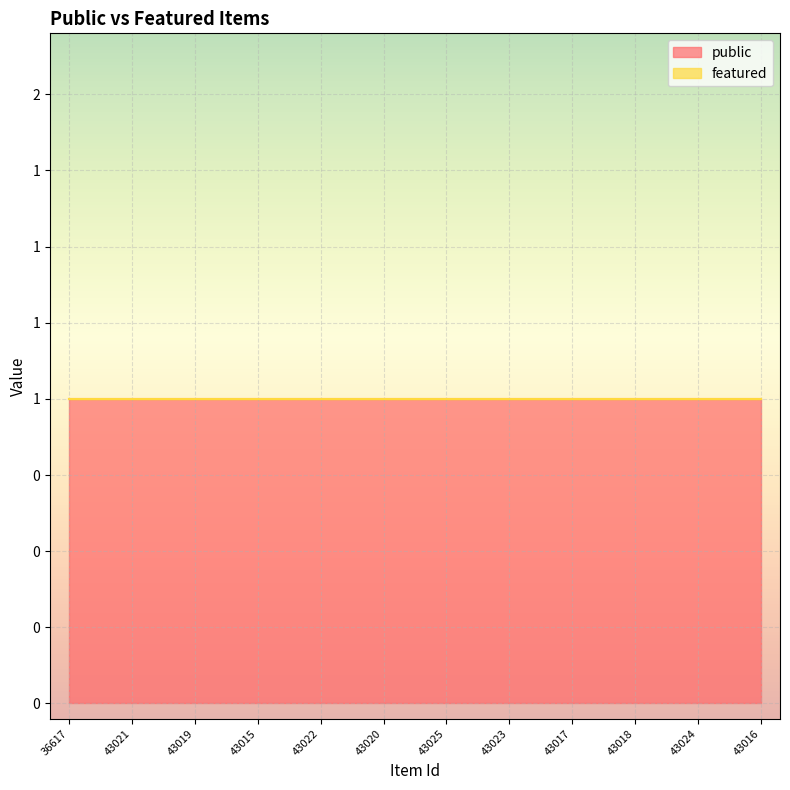

What is the sum of the public values at 43018 and 43022?

2